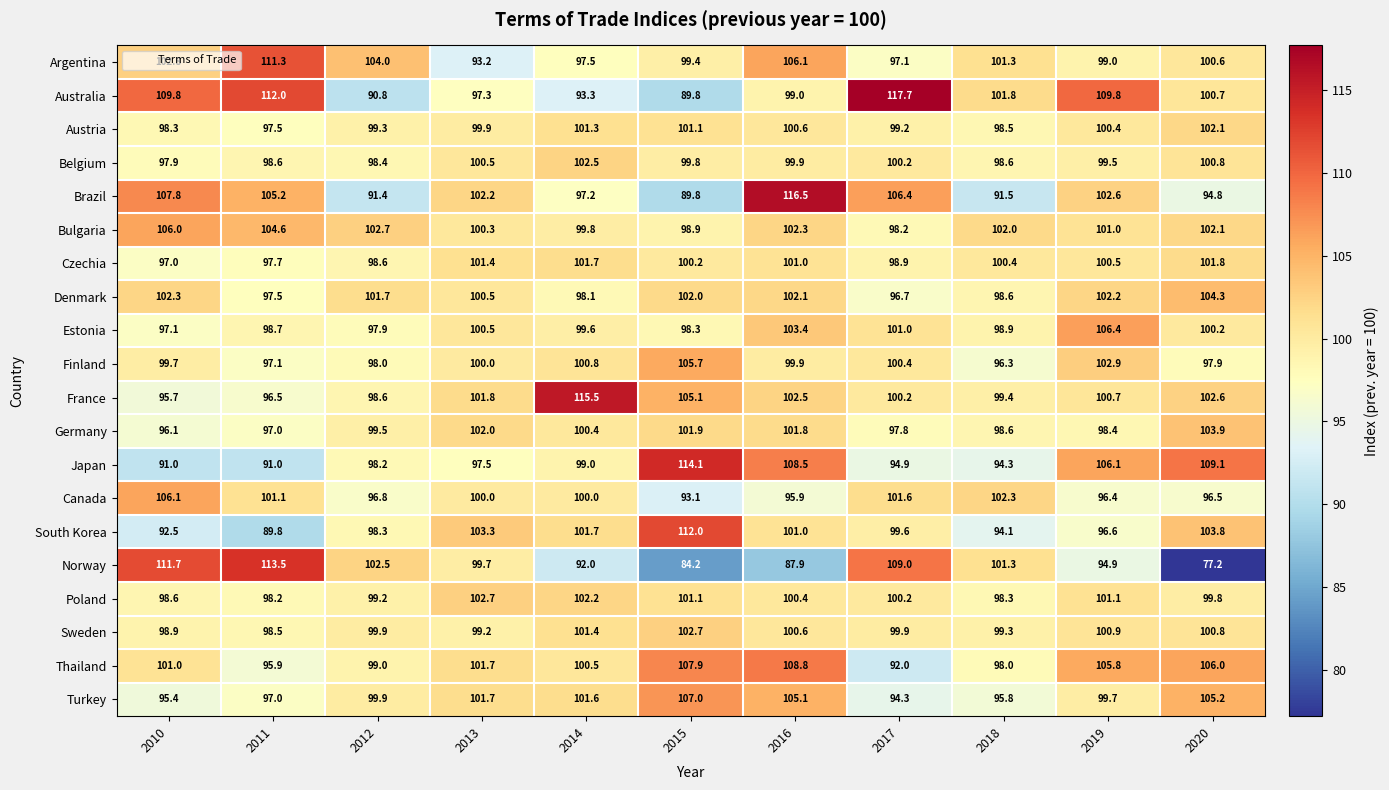

At 2010, list the series in order from largest to smallest.

Norway, Australia, Brazil, Canada, Bulgaria, Argentina, Denmark, Thailand, Finland, Sweden, Poland, Austria, Belgium, Estonia, Czechia, Germany, France, Turkey, South Korea, Japan